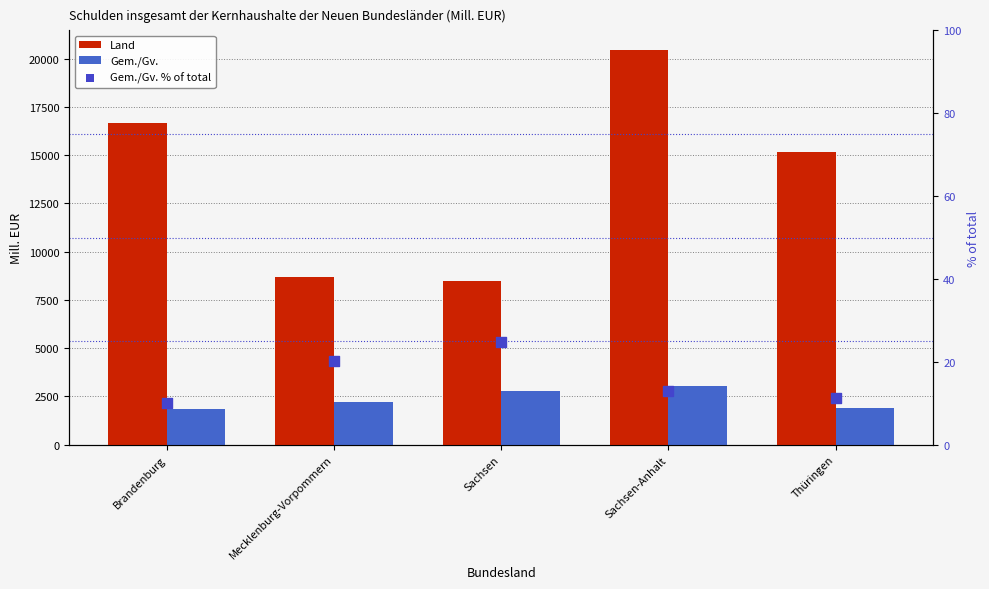

What is the total value across all series at Thüringen?

17091.2